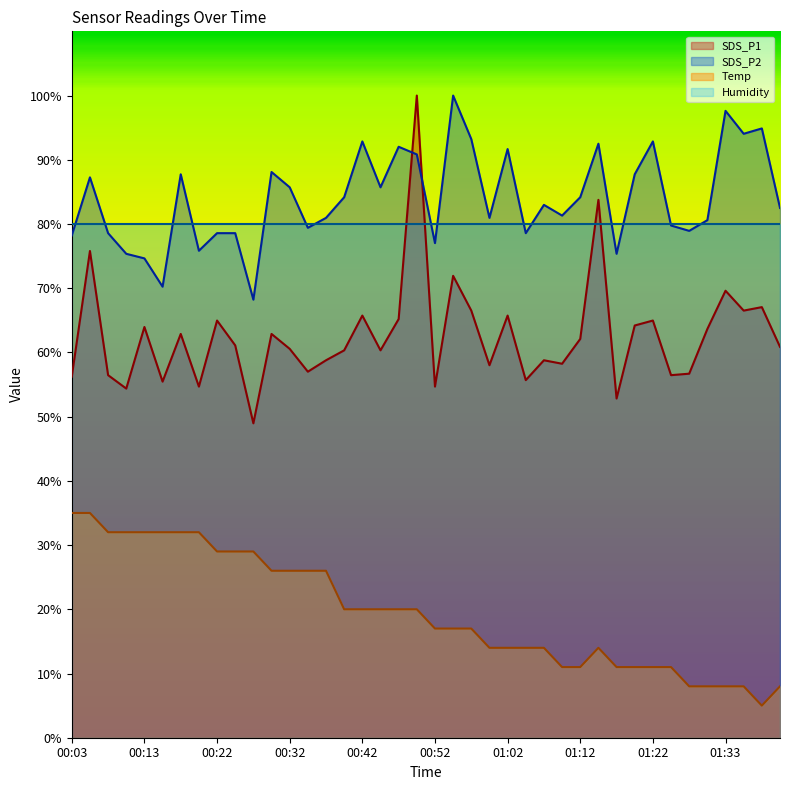

What is the total value across all series at 00:52?

228.7